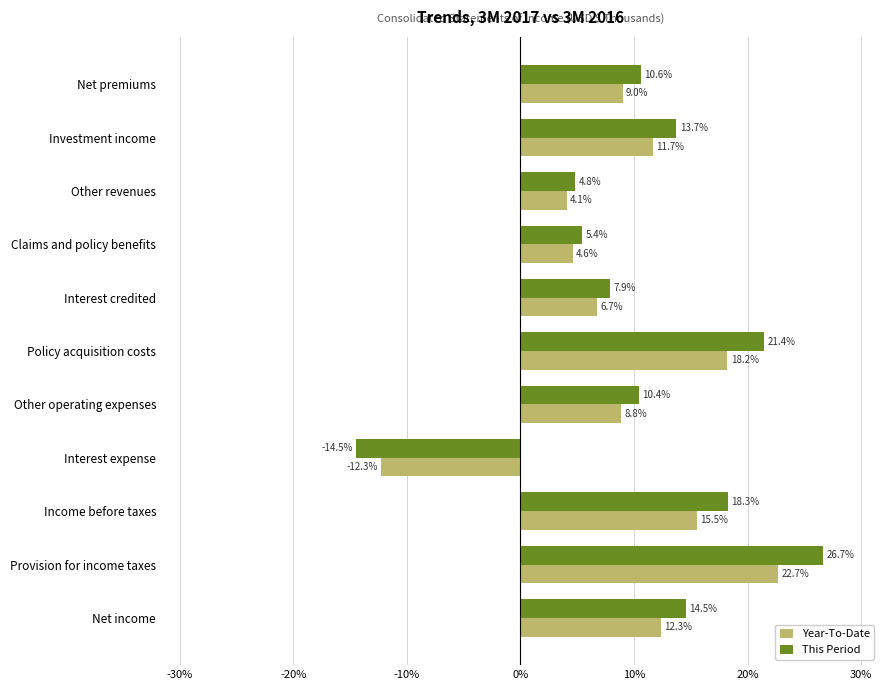

How many negative values does the This Period series have?

1